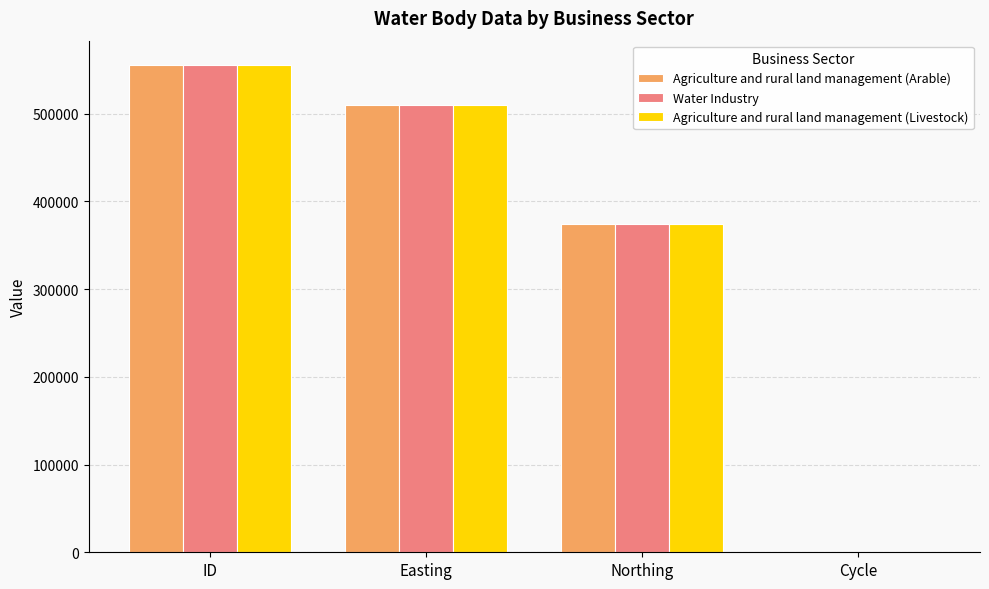

What is the total value across all series at Northing?

1123143